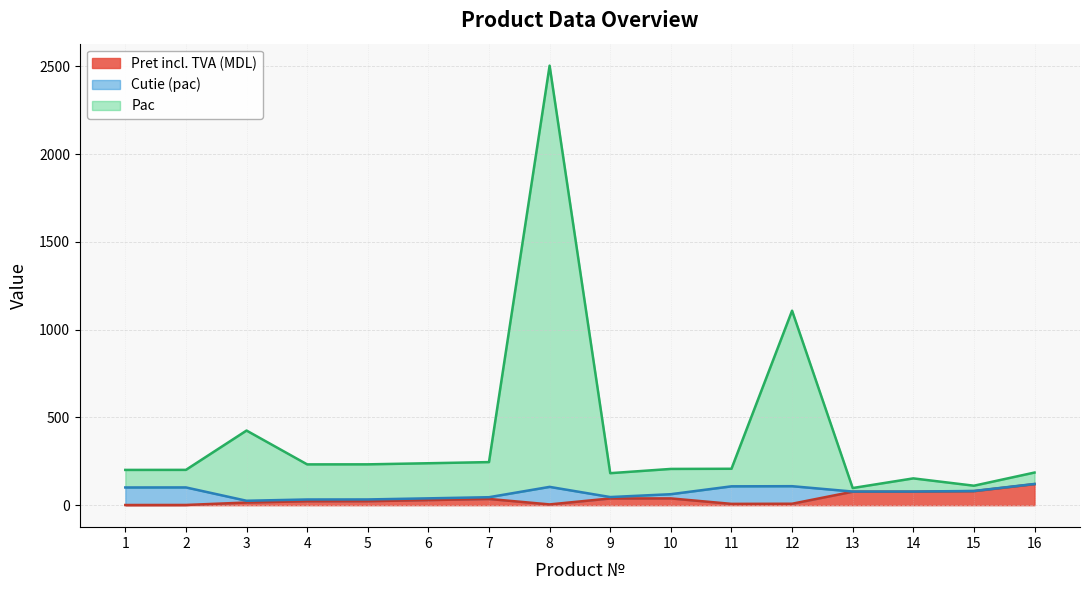

What is the maximum value for Pret incl. TVA (MDL)?

120.0